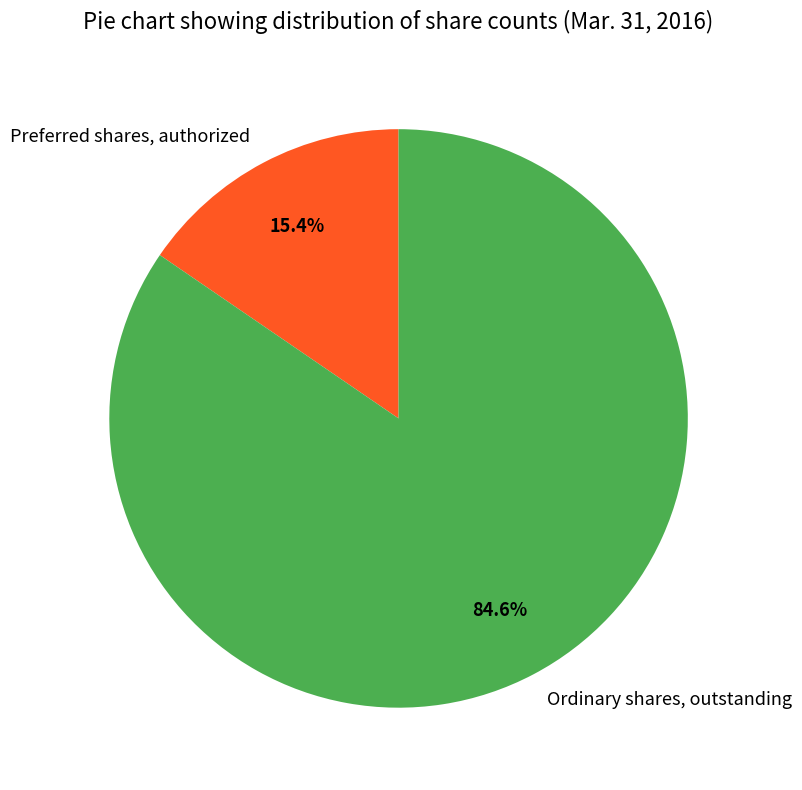

To the nearest percent, what is the difference between the largest and smallest slice percentages?

69%